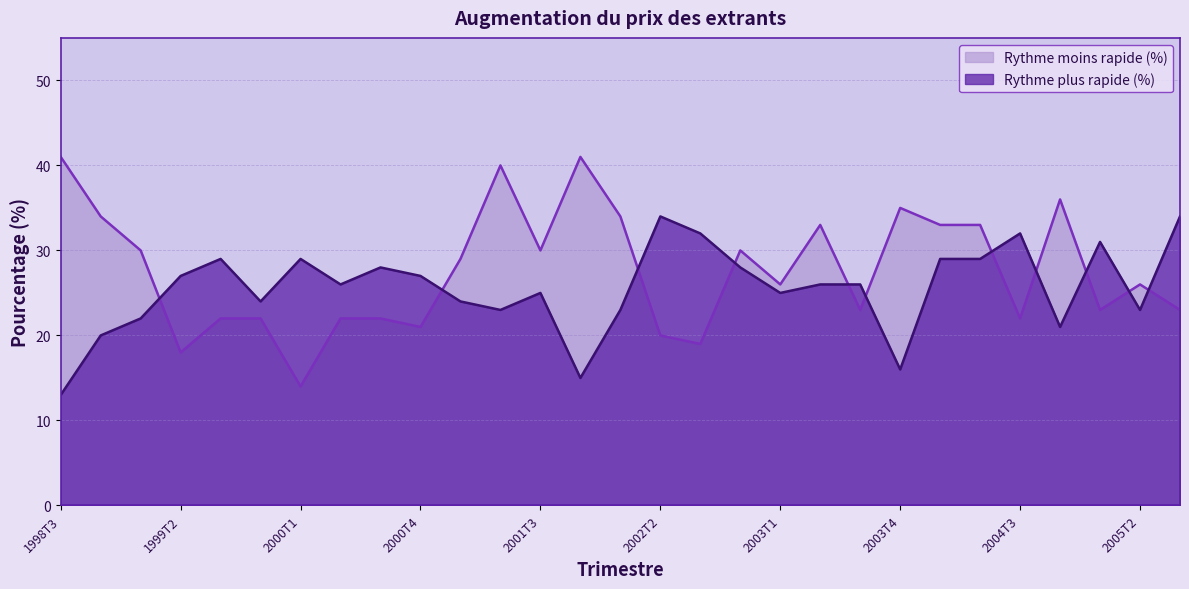

How many data points in Rythme moins rapide (%) are above 26?

14